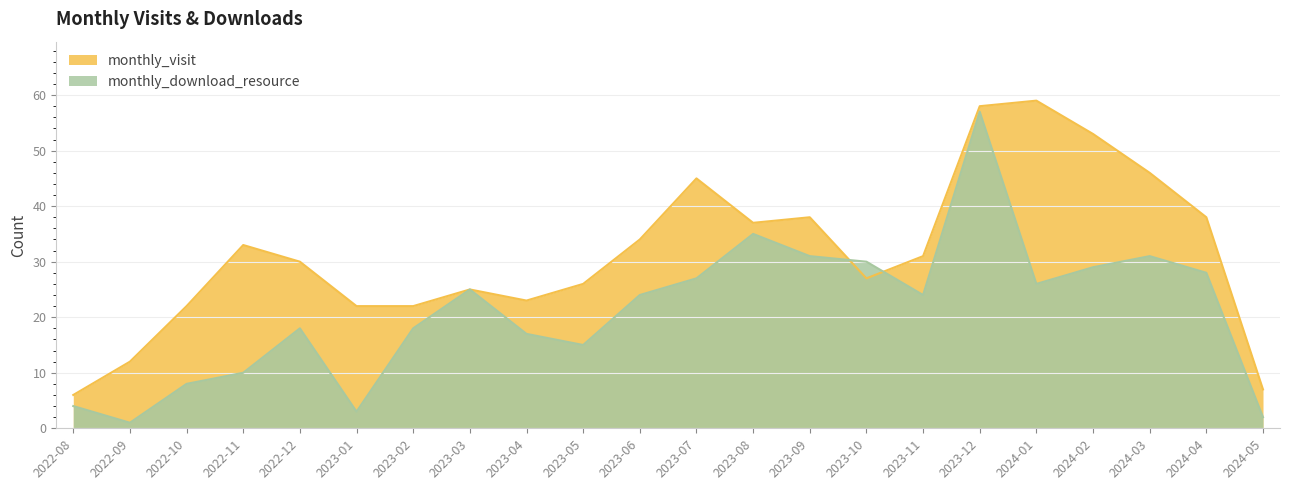

How many interior local valleys does the monthly_download_resource series have?

5